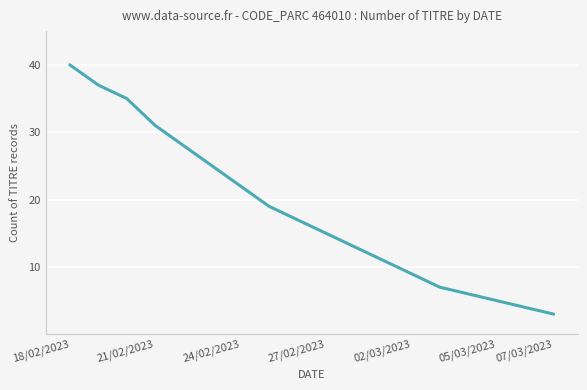

What is the minimum value shown in the chart?

3